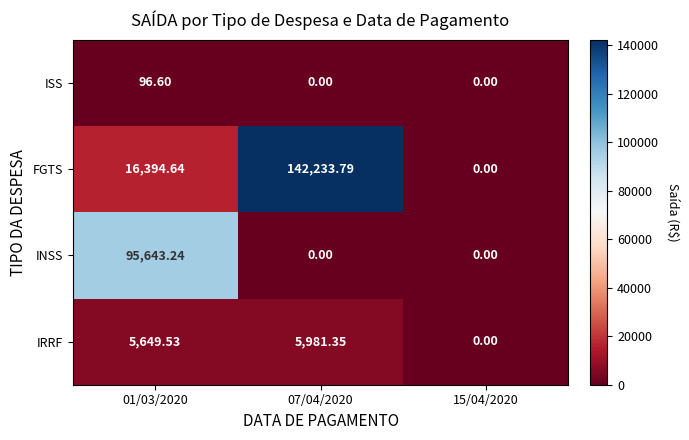

Rank the series by their maximum value, from lowest to highest.

ISS, IRRF, INSS, FGTS